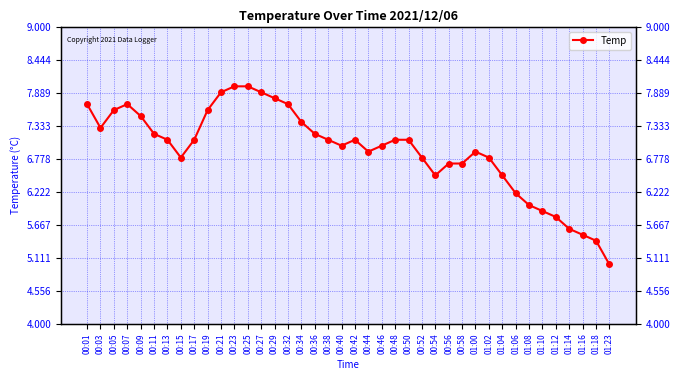

Which label corresponds to the smallest value in the chart?

01:23